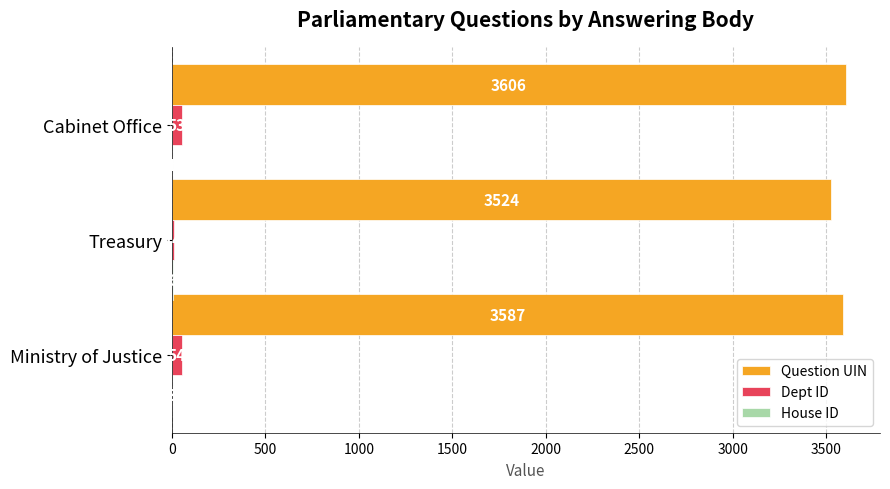

Which category has the highest value in the Dept ID series?

Ministry of Justice